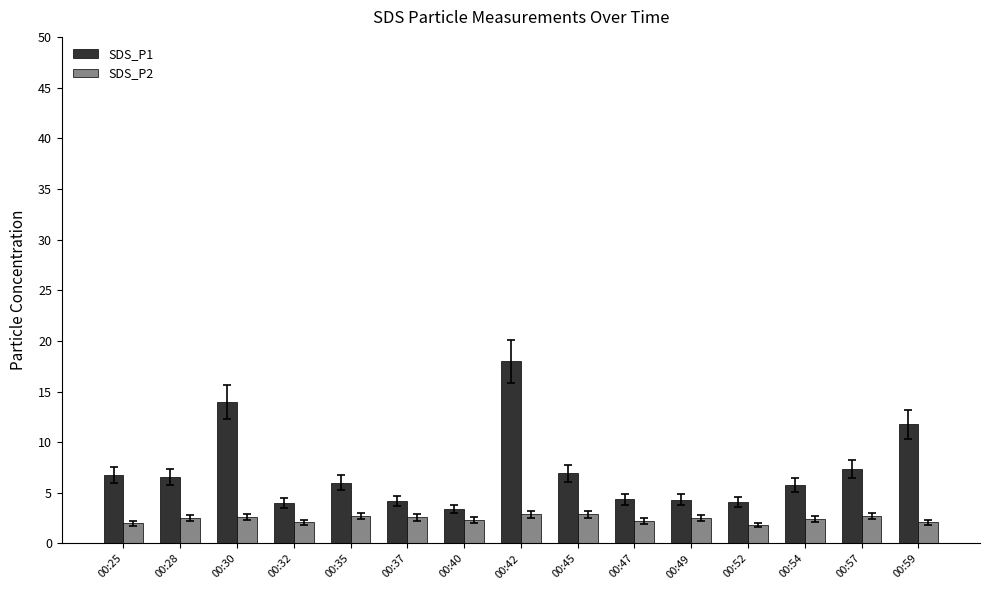

What is the maximum value shown in the chart?

18.0